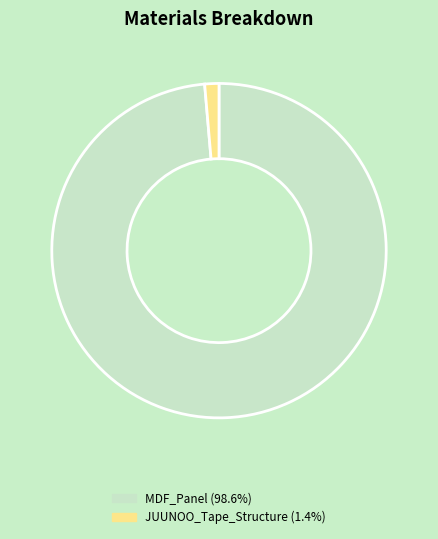

Is MDF_Panel (98.6%) the majority of the pie?

Yes